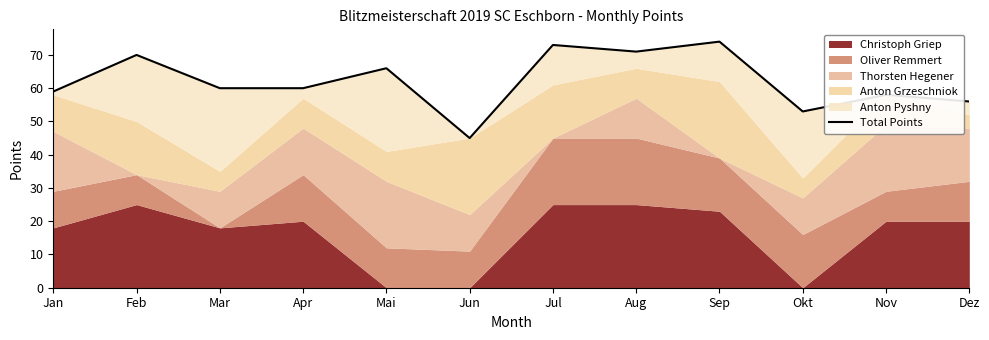

Reading left to right, list all the values displayed in this chart.

Jan=59	Feb=70	Mar=60	Apr=60	Mai=66	Jun=45	Jul=73	Aug=71	Sep=74	Okt=53	Nov=58	Dez=56